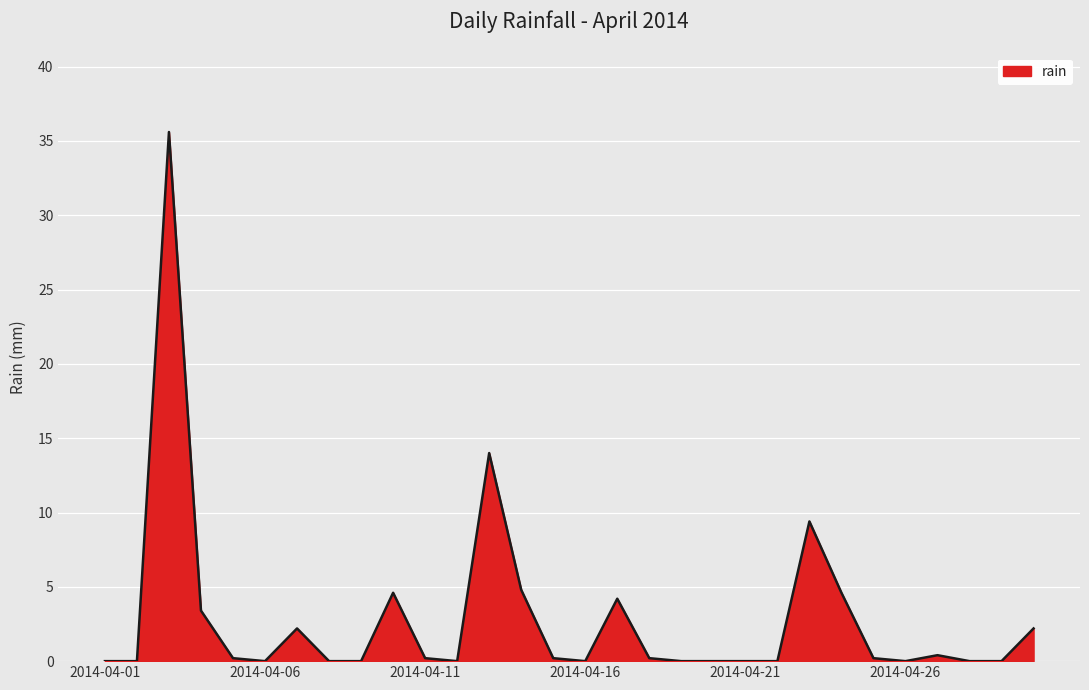

What is the maximum value shown in the chart?

35.6